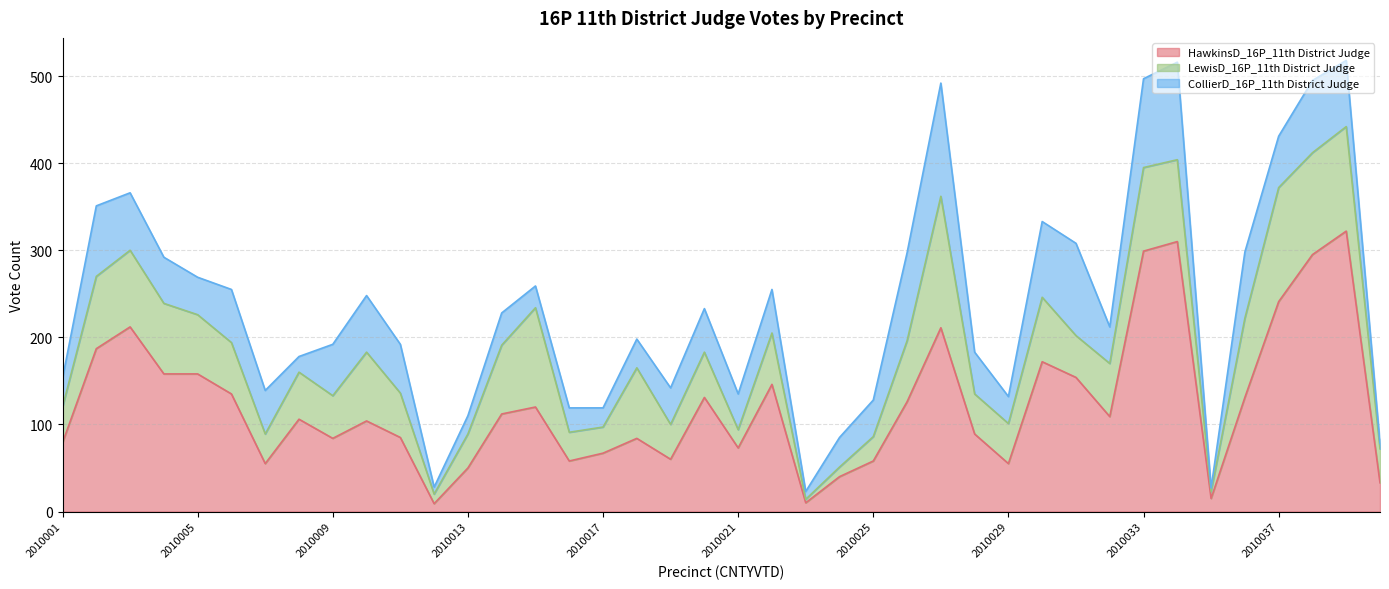

What is the value of the LewisD_16P_11th District Judge point at the 40th from the left?

39